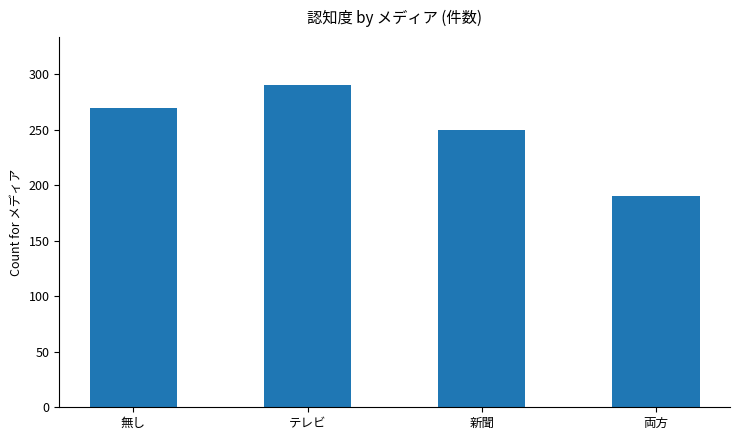

Approximately how many times larger is the value at 無し compared to 新聞?

1.1